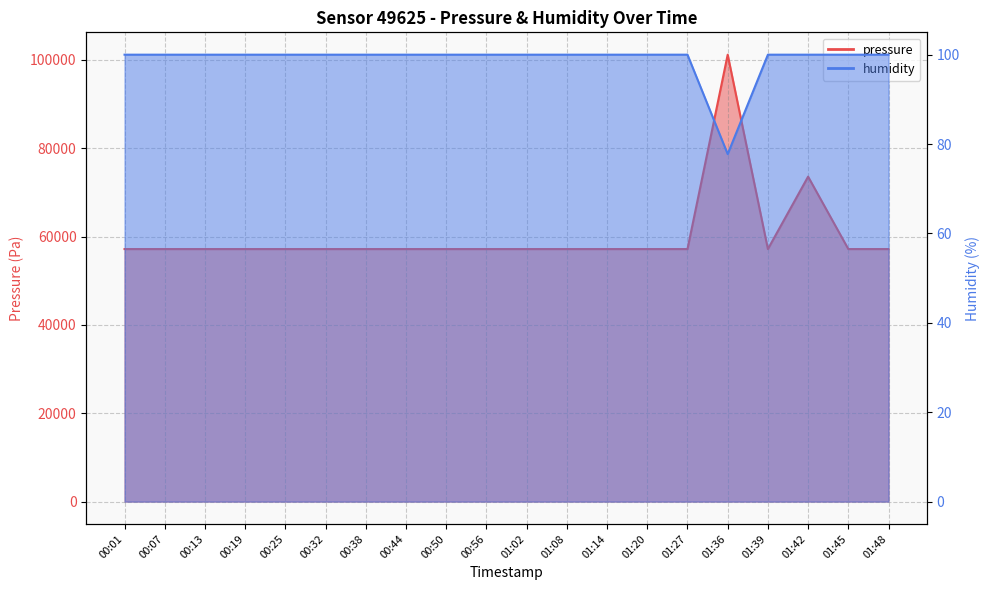

What is the approximate value of humidity at 01:08?

100.0